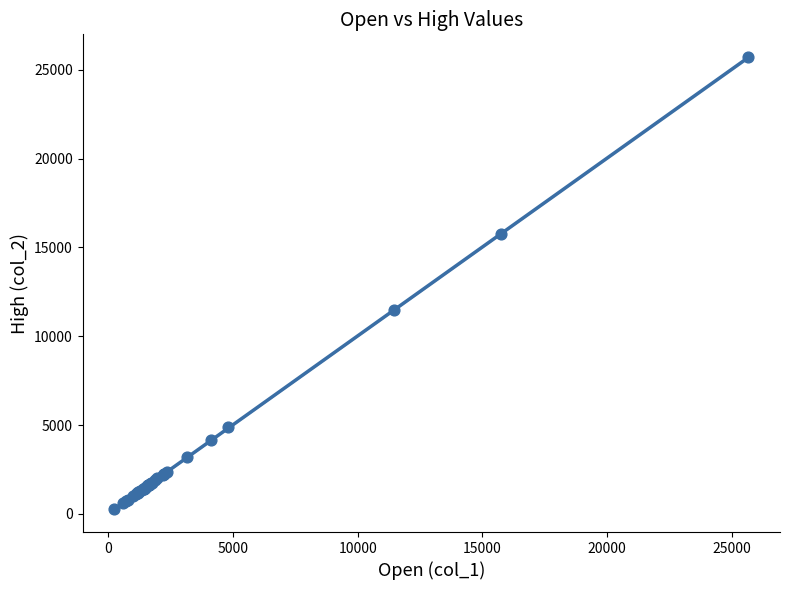

What Y value in the scatter plot is closest to 12976?

11487.3